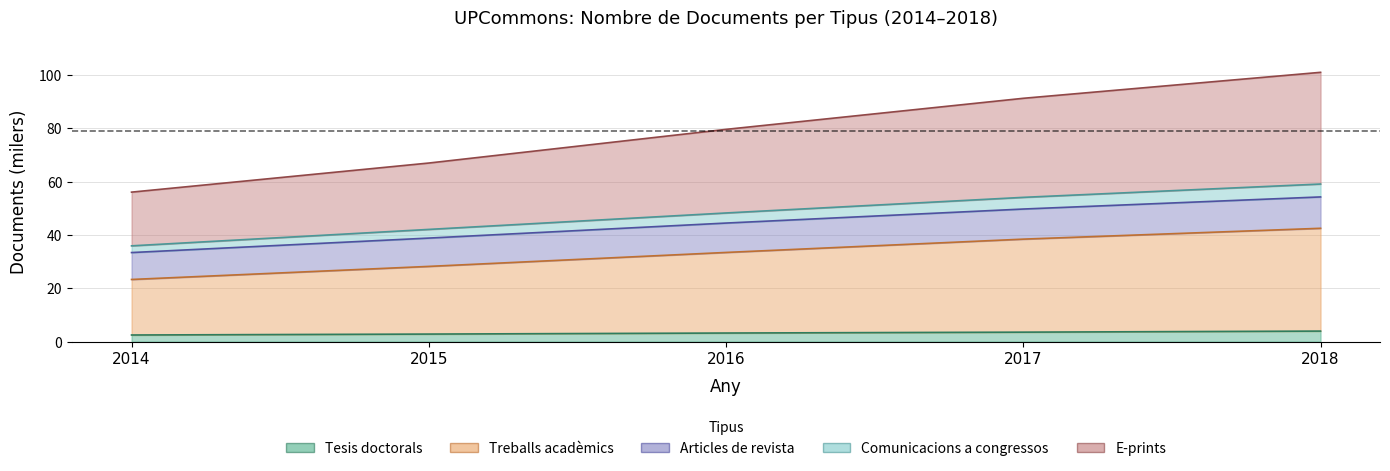

Which category has the lowest value in the E-prints series?

2014